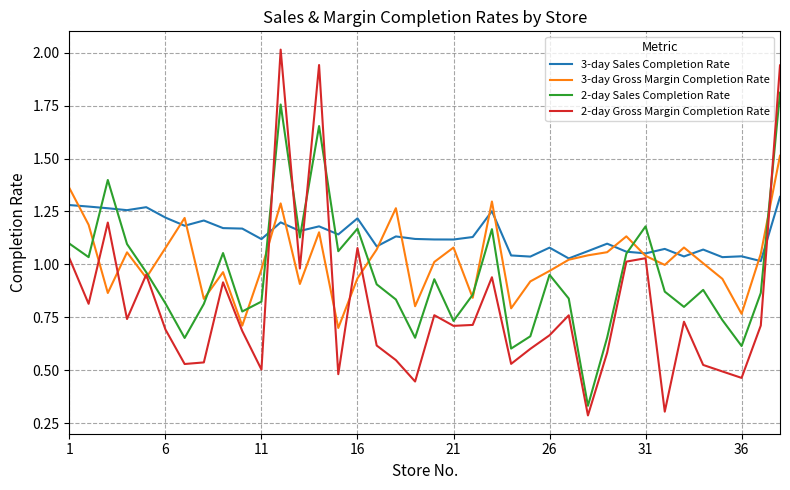

What is the maximum value for 3-day Gross Margin Completion Rate?

1.5